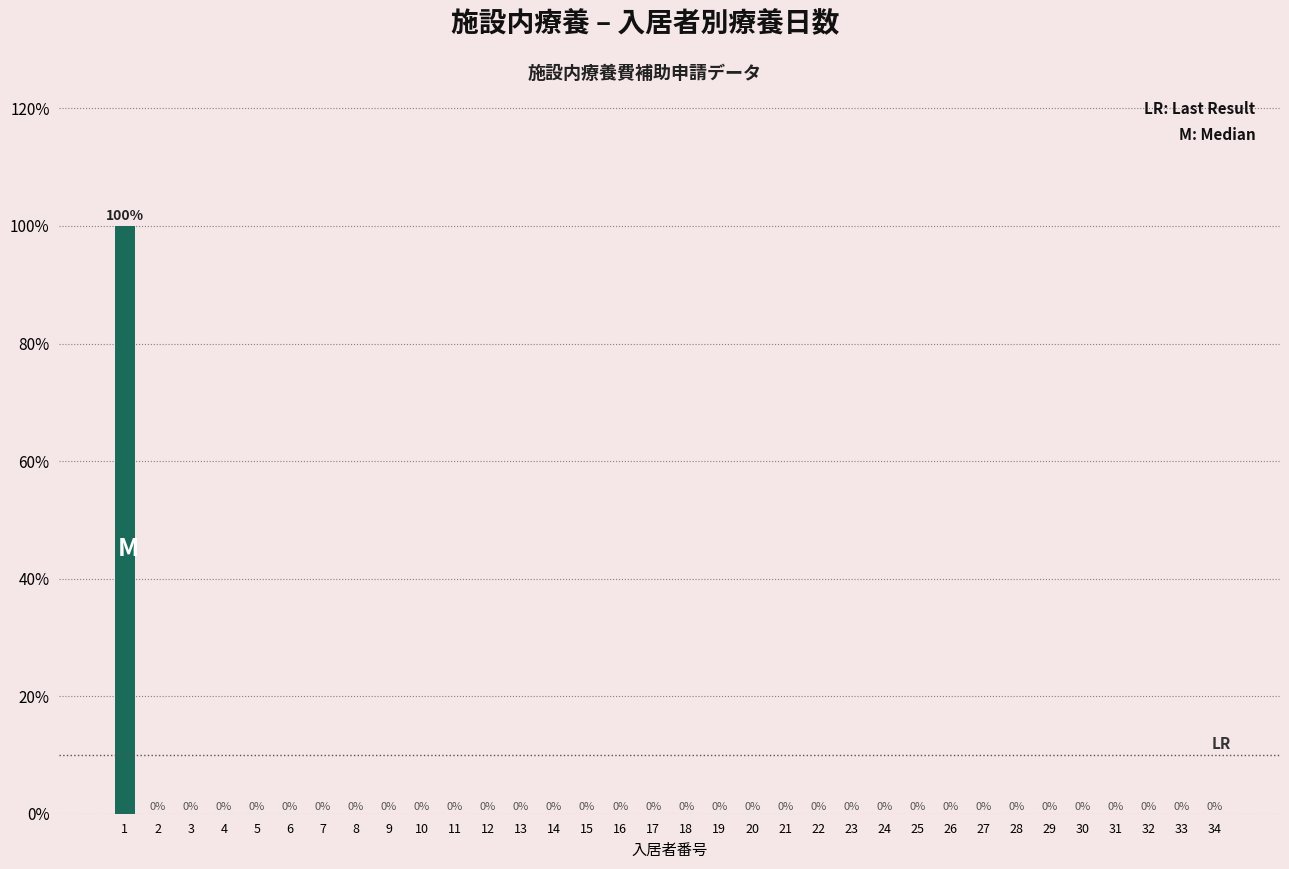

Reading left to right, transcribe all the data shown in this chart.

1=100	2=0	3=0	4=0	5=0	6=0	7=0	8=0	9=0	10=0	11=0	12=0	13=0	14=0	15=0	16=0	17=0	18=0	19=0	20=0	21=0	22=0	23=0	24=0	25=0	26=0	27=0	28=0	29=0	30=0	31=0	32=0	33=0	34=0